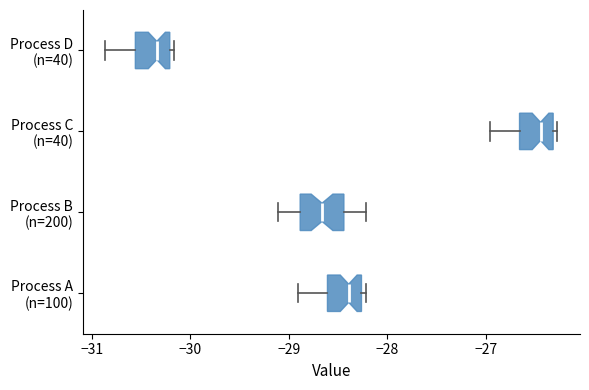

Reading bottom to top, read every box against the x-axis: the position of its median line, the range the box covers, and the ends of its whiskers. The values are not printed on the chart, so give them approximately, as read against the axis.

Process A (n=100): median -28.4, box -28.6 to -28.3, whiskers -28.9 to -28.2
Process B (n=200): median -28.7, box -28.9 to -28.4, whiskers -29.1 to -28.2
Process C (n=40): median -26.4, box -26.7 to -26.3, whiskers -27.0 to -26.3 (just right of the box's right edge)
Process D (n=40): median -30.3, box -30.6 to -30.2, whiskers -30.9 to -30.2 (just right of the box's right edge)